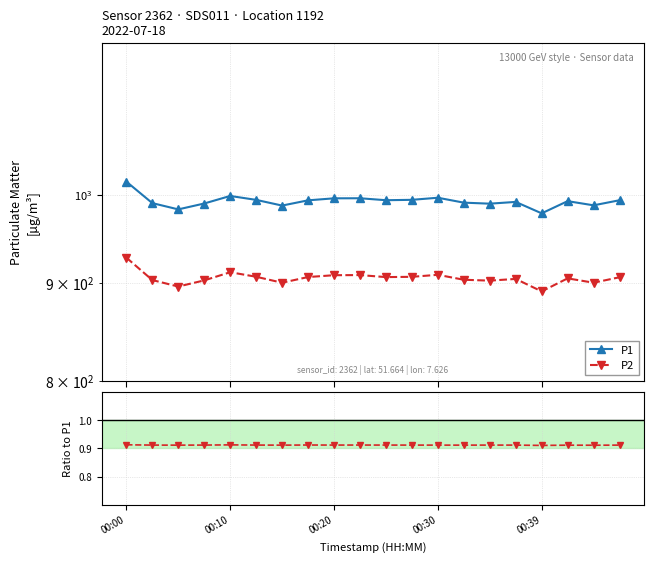

Which label corresponds to the largest value in the chart?

00:00